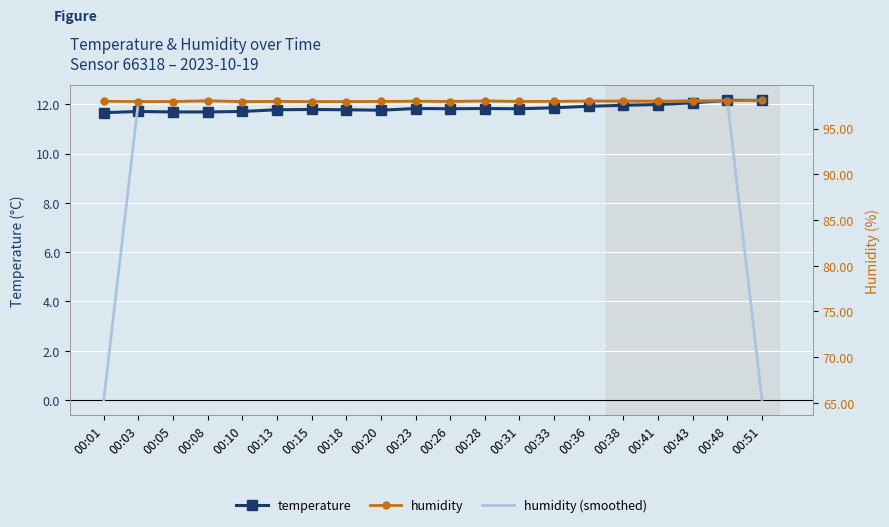

What is the value of the temperature point at the 7th from the left?

11.8